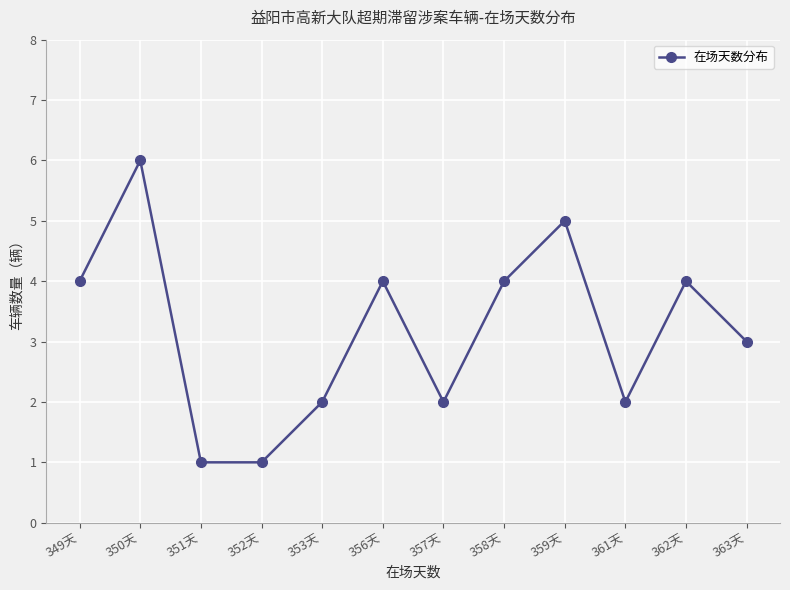

True or false: there are more than 2 points higher than both neighbors.

True